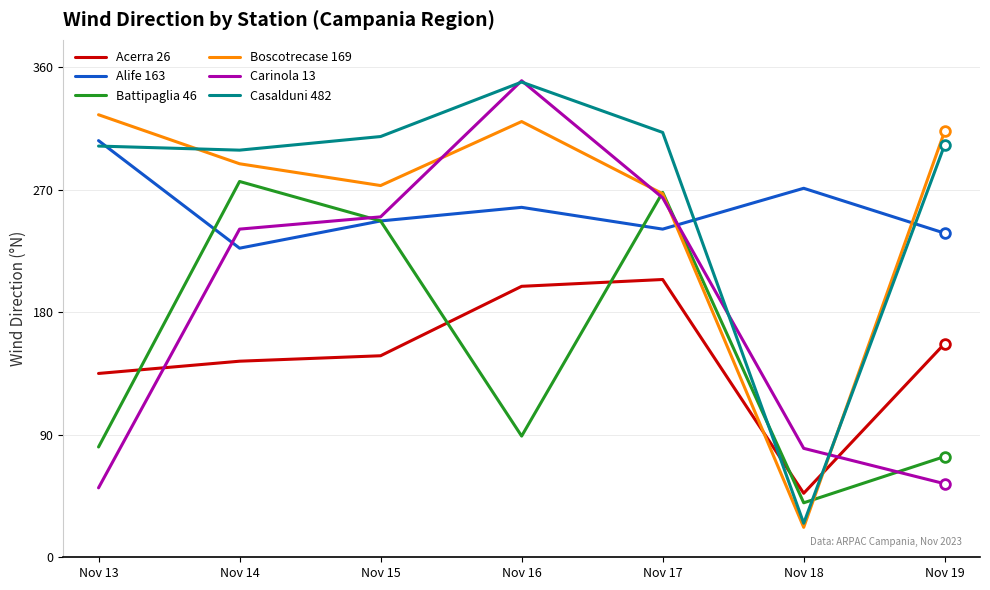

The Carinola 13 series shows 350 at Nov 16. True or false?

True